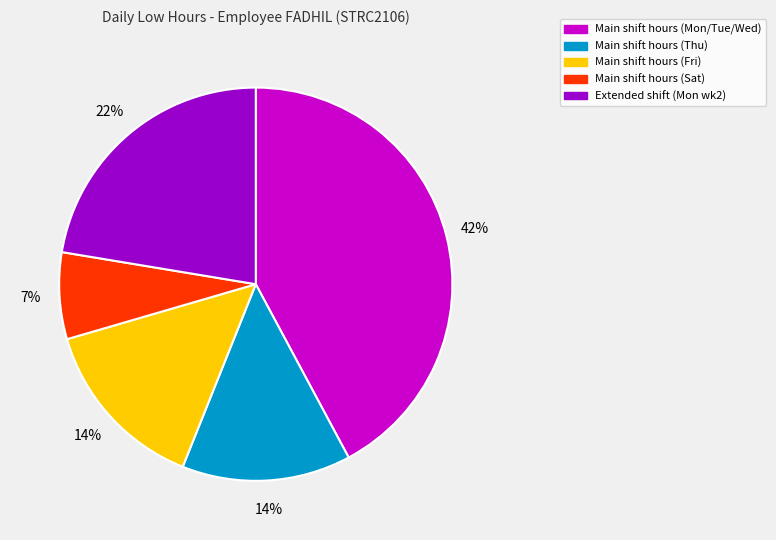

To the nearest percent, what percentage of the pie is Main shift hours (Sat)?

7%